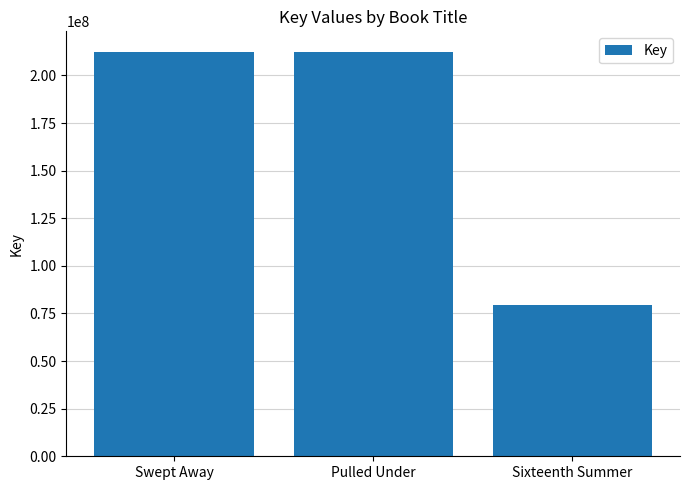

True or false: the data shows 212551459 at Swept Away.

True